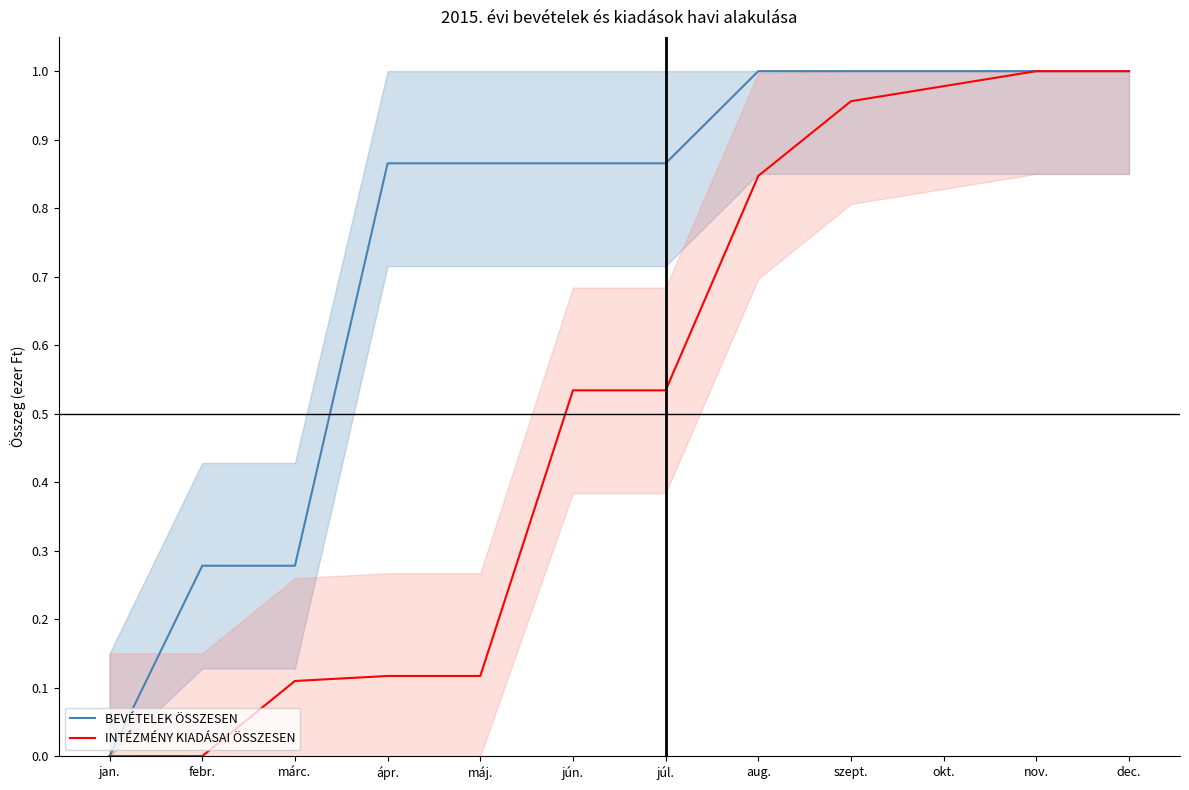

List the series in order of their peak value, lowest first.

BEVÉTELEK ÖSSZESEN, INTÉZMÉNY KIADÁSAI ÖSSZESEN